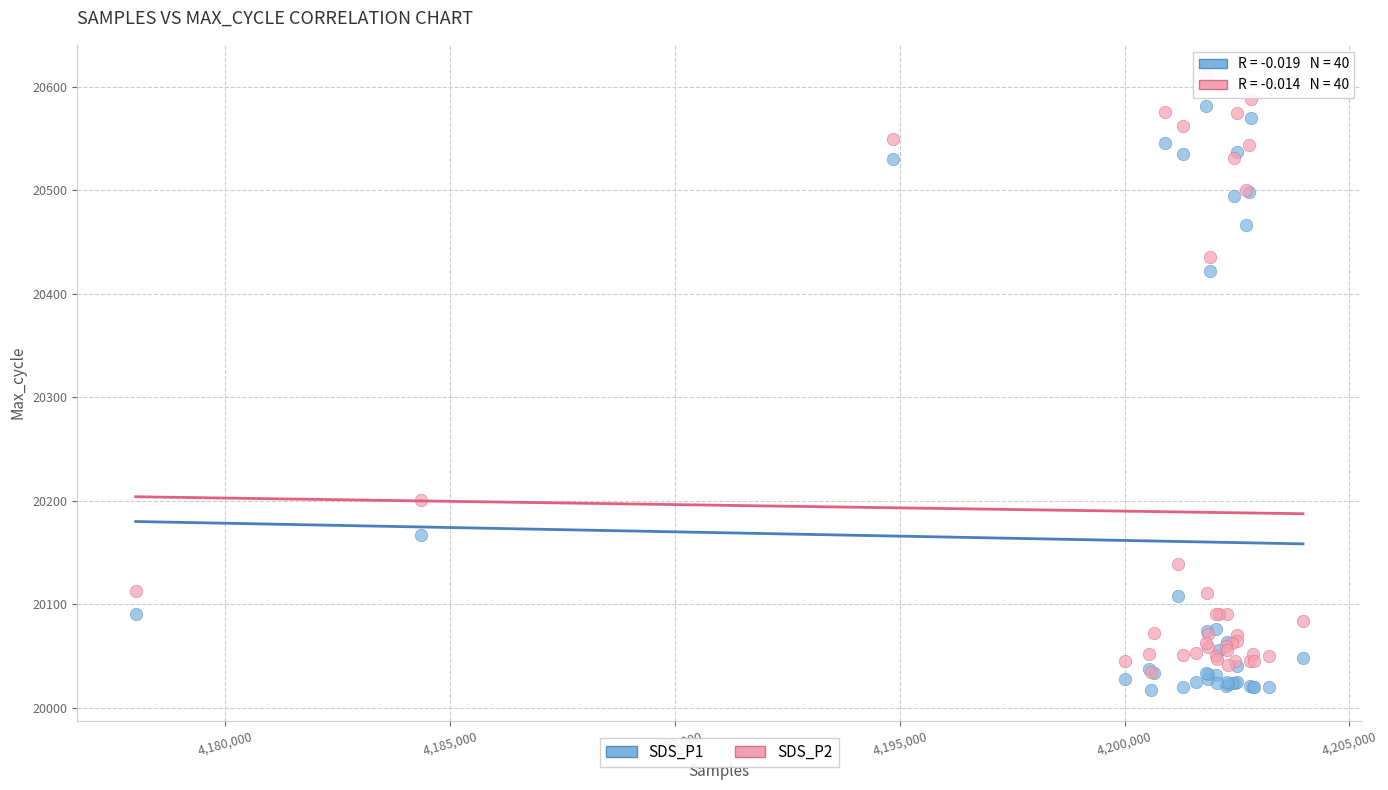

Which series contains the highest Y value?

SDS_P2